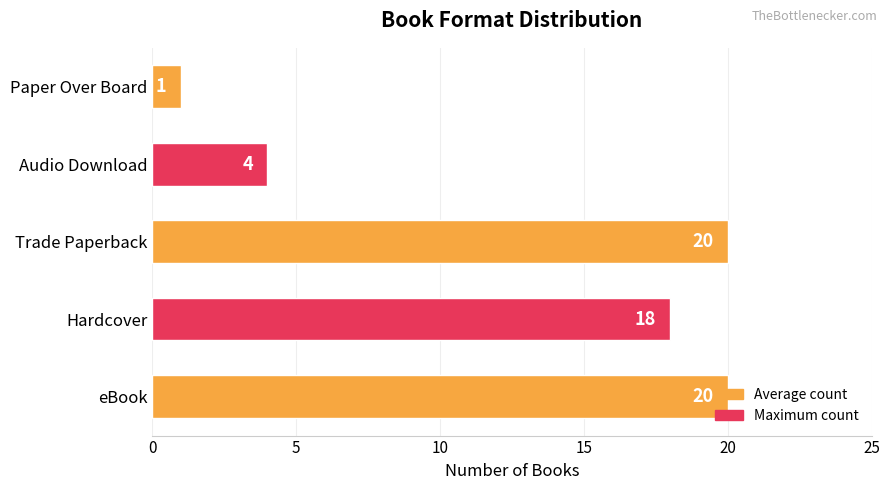

What is the maximum value shown in the chart?

20